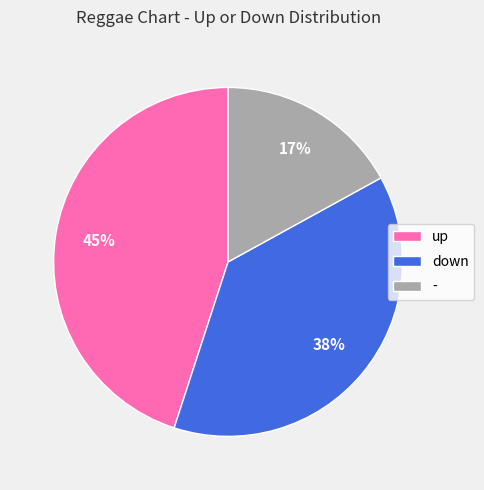

To the nearest percent, what is the difference between the largest and smallest slice percentages?

28%